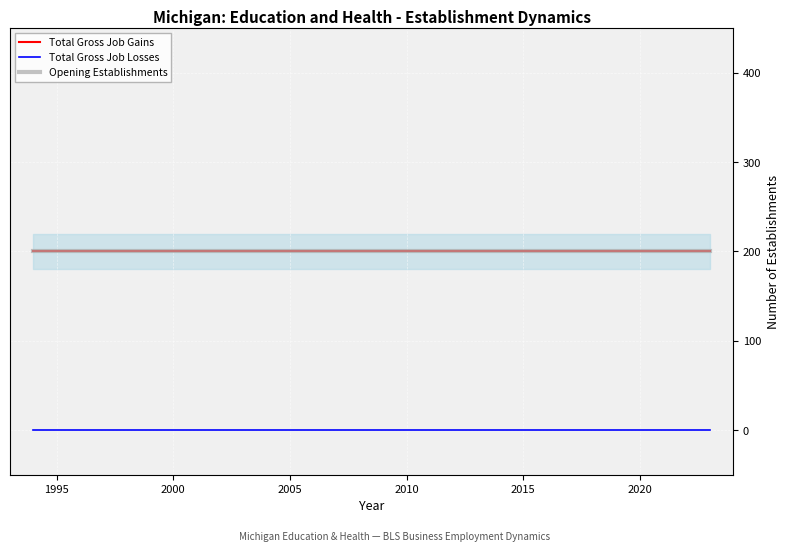

True or false: Total Gross Job Losses and Total Gross Job Gains intersect in this chart.

False